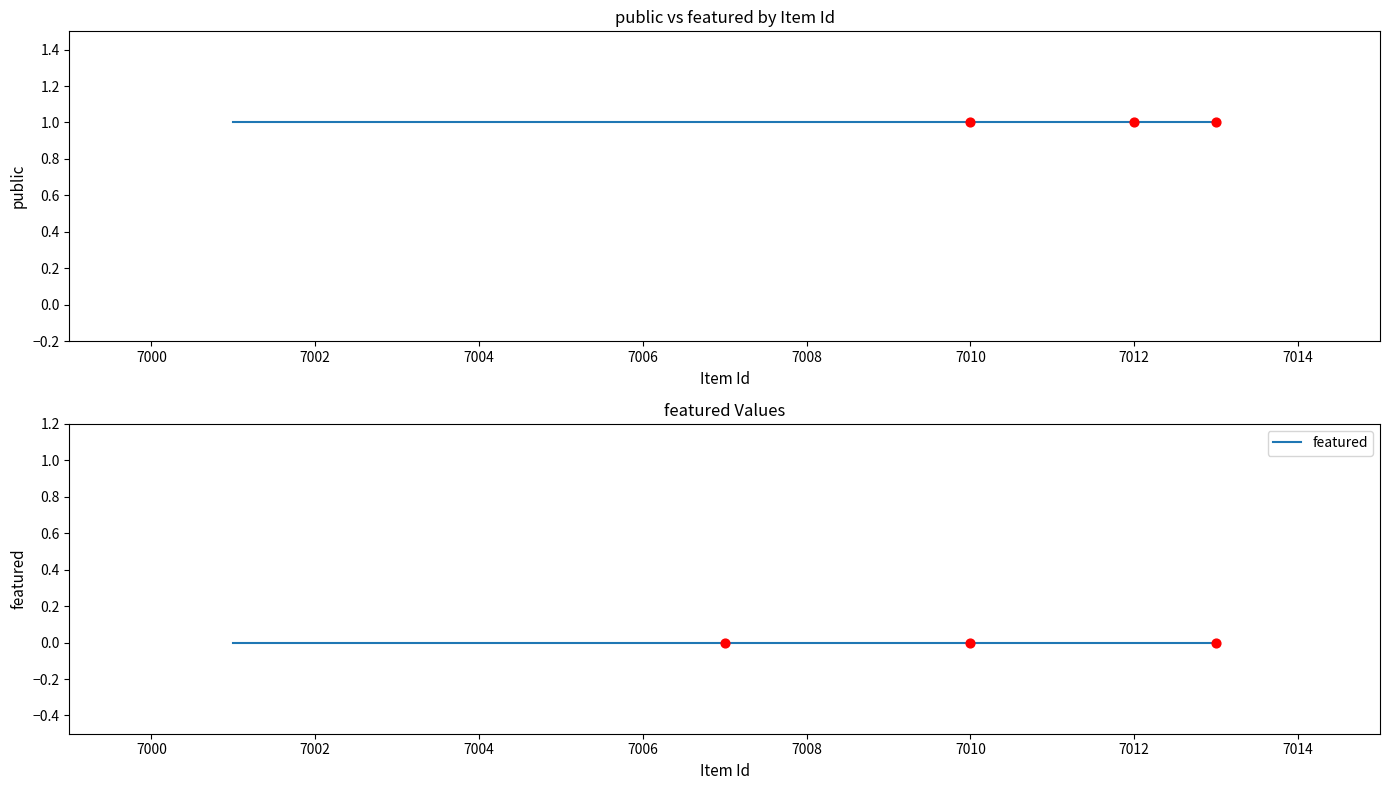

Which series reaches the maximum Y coordinate?

public